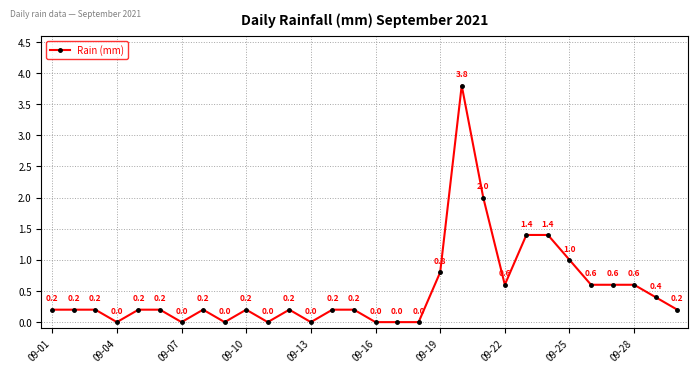

What is the value of the 10th point from the left?

0.2